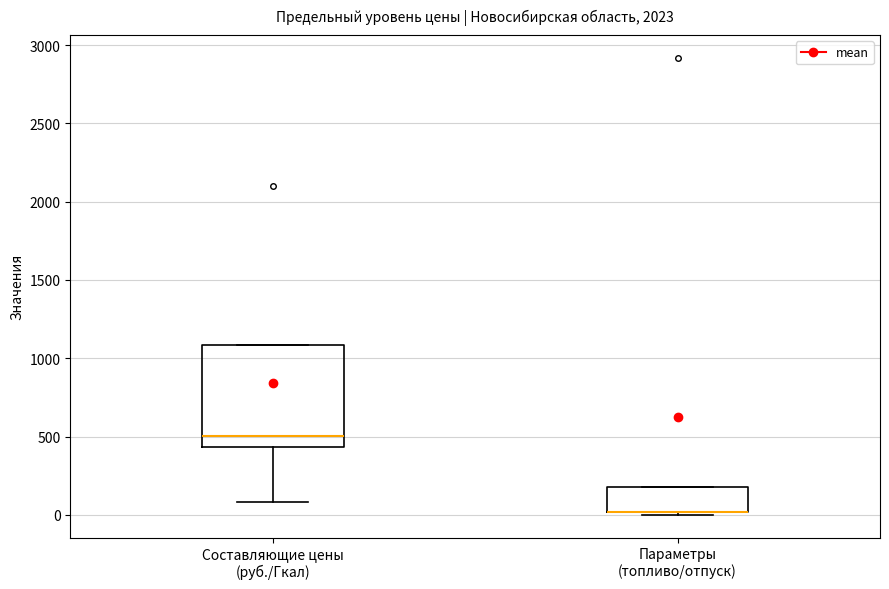

Comparing the boxes themselves (not the whiskers), which one is the tallest?

Составляющие цены (руб./Гкал)